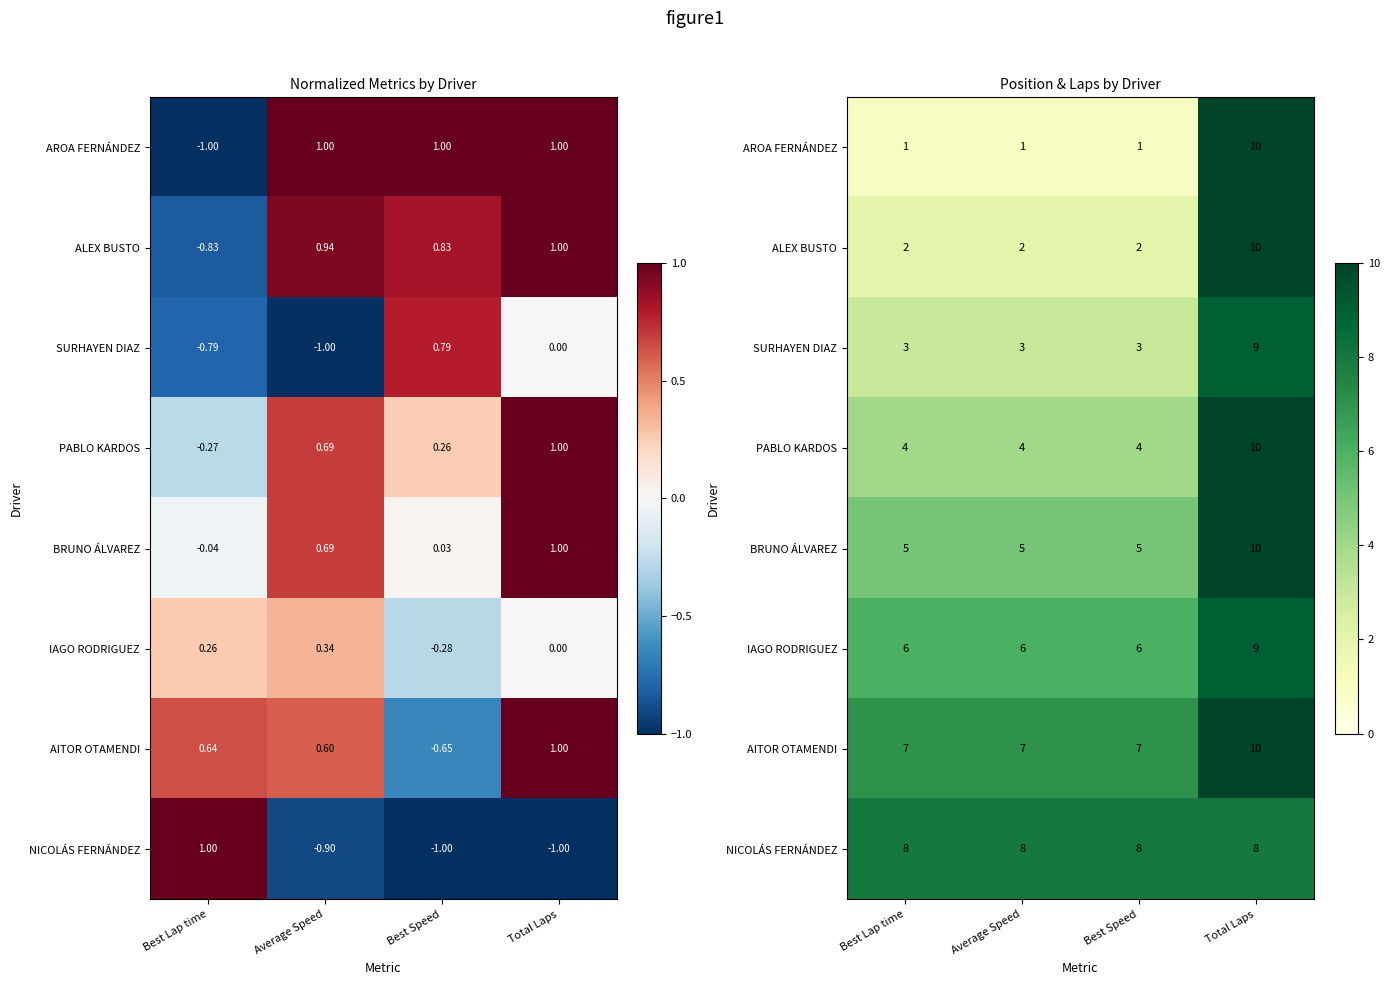

True or false: PABLO KARDOS has a value of 4 at Best Lap time.

True